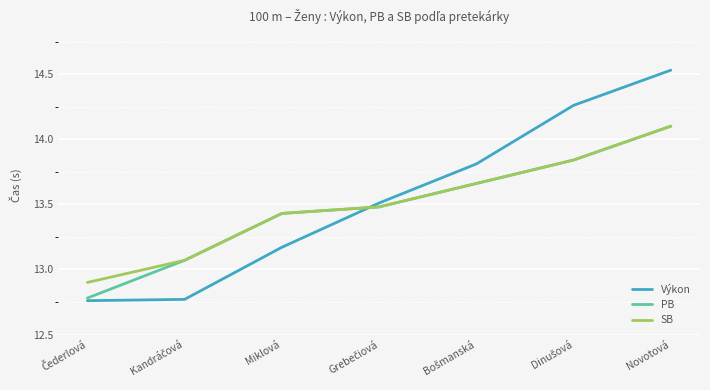

What is the difference between the second highest and second lowest values in the SB series?

0.8